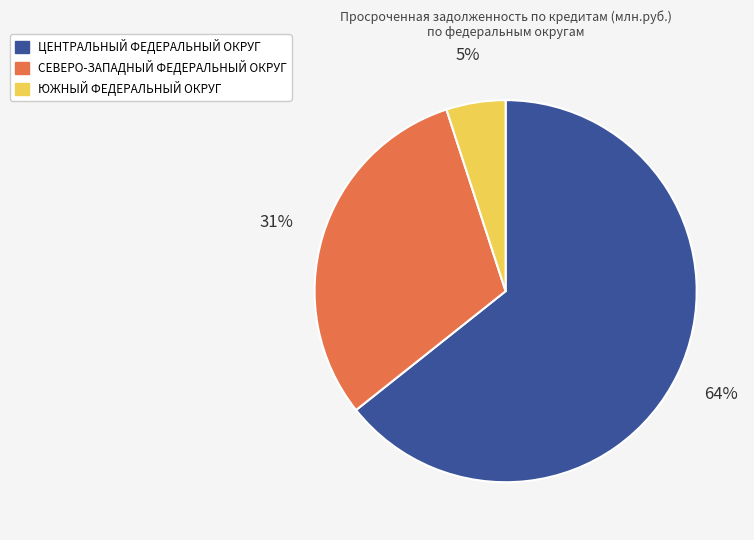

Is the sum of СЕВЕРО-ЗАПАДНЫЙ ФЕДЕРАЛЬНЫЙ ОКРУГ and ЦЕНТРАЛЬНЫЙ ФЕДЕРАЛЬНЫЙ ОКРУГ greater than half?

Yes